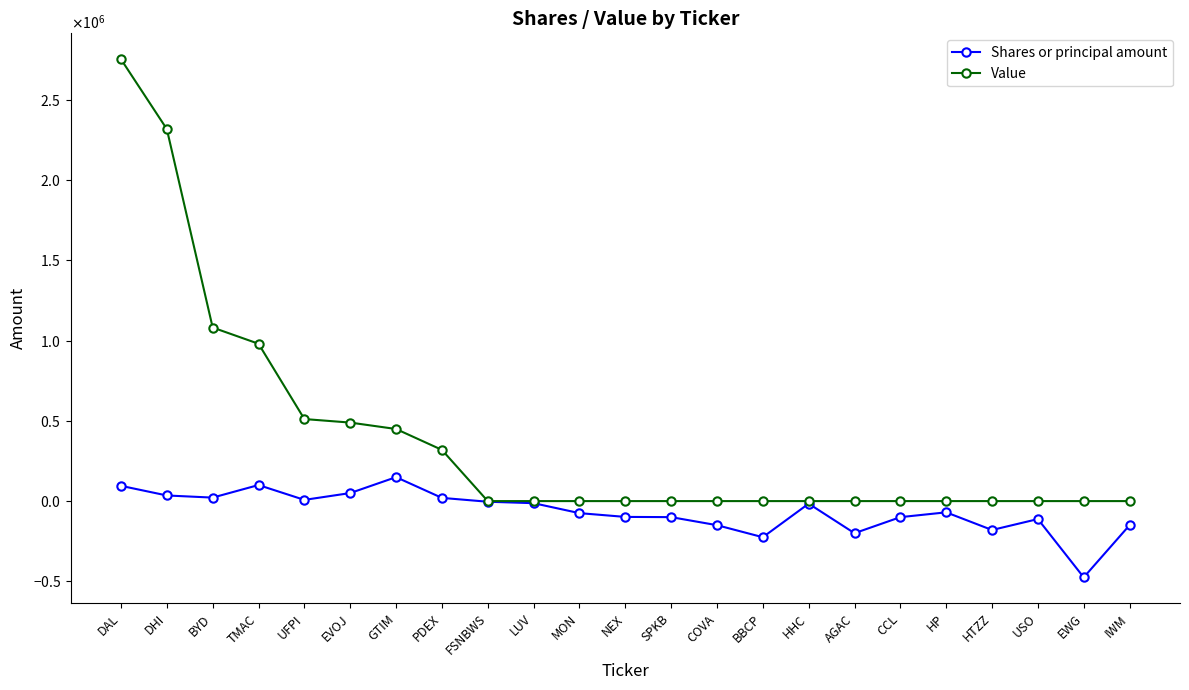

Is the value of Shares or principal amount at DHI greater than the value of Value at MON?

Yes